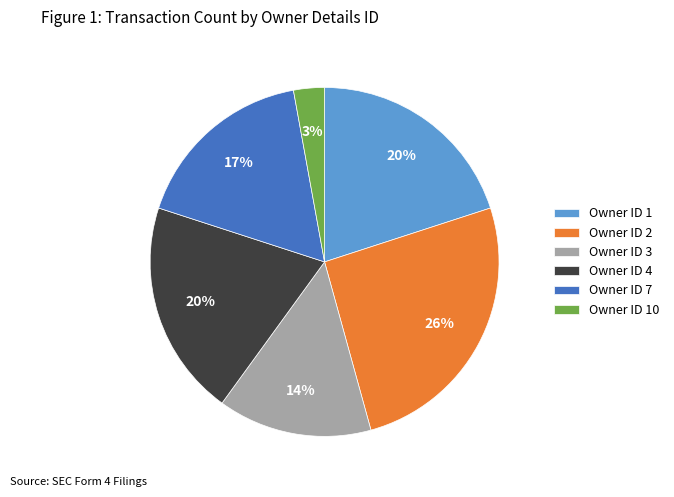

Approximately how many times larger is the value at Owner ID 3 compared to Owner ID 1?

0.7